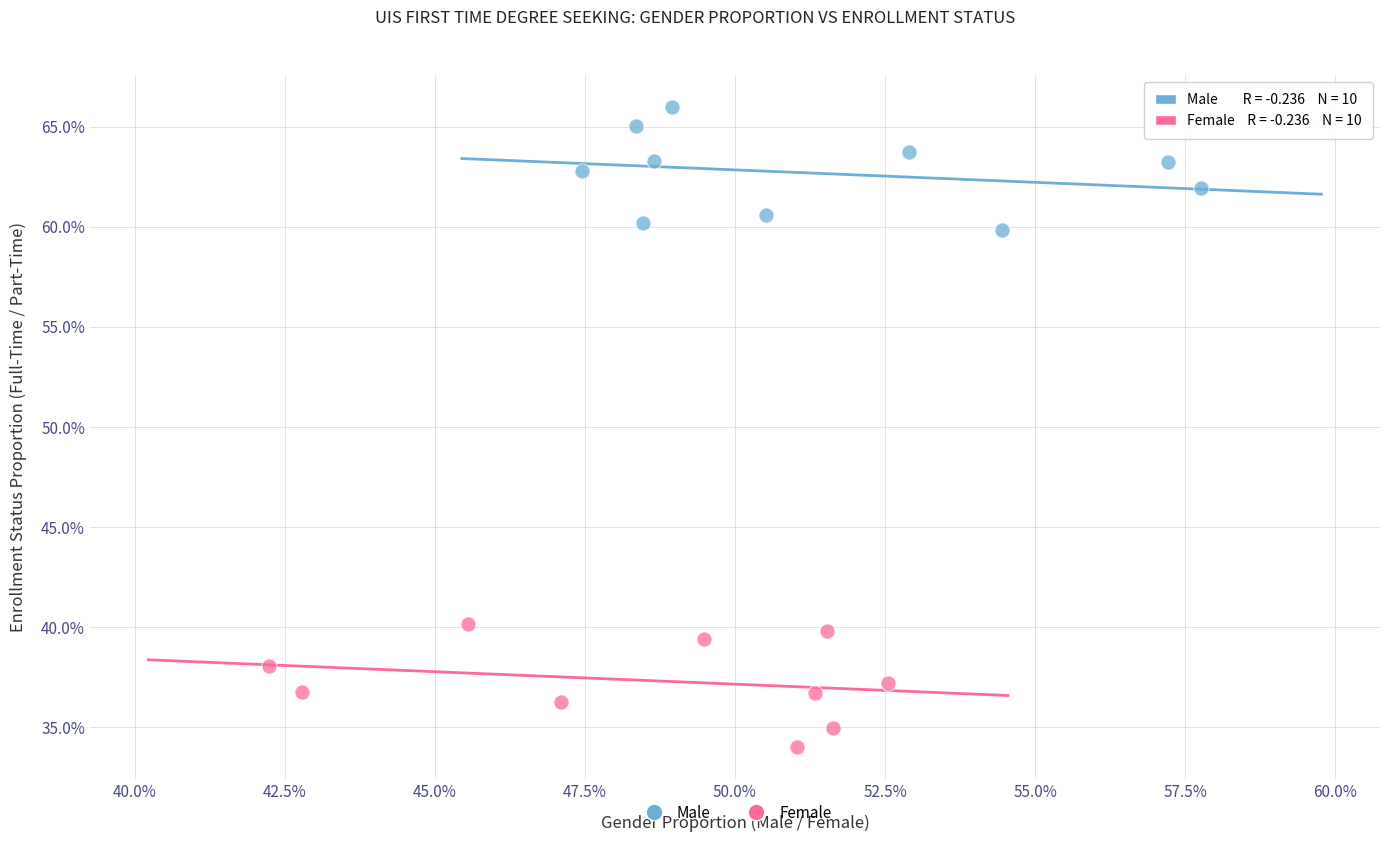

What are all the series names shown in the legend?

Male, Female